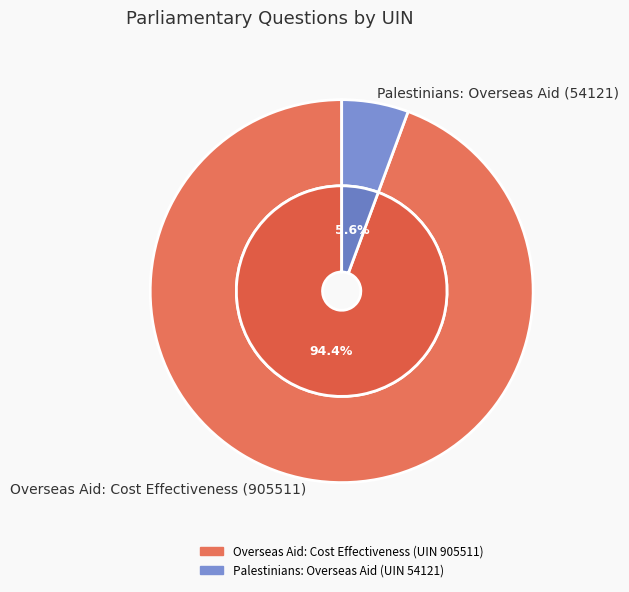

Approximately how many times larger is the value at Overseas Aid: Cost Effectiveness (905511) compared to Palestinians: Overseas Aid (54121)?

16.7